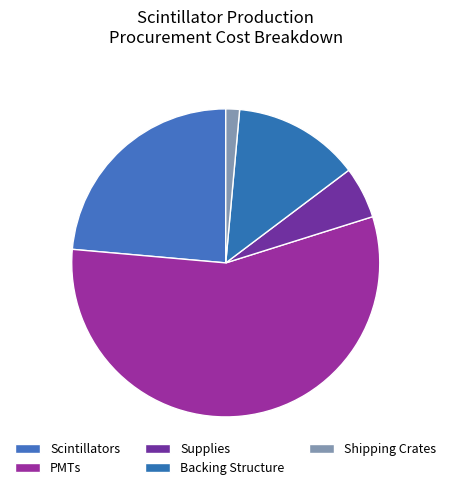

Which has a higher value, Scintillators or Supplies?

Scintillators